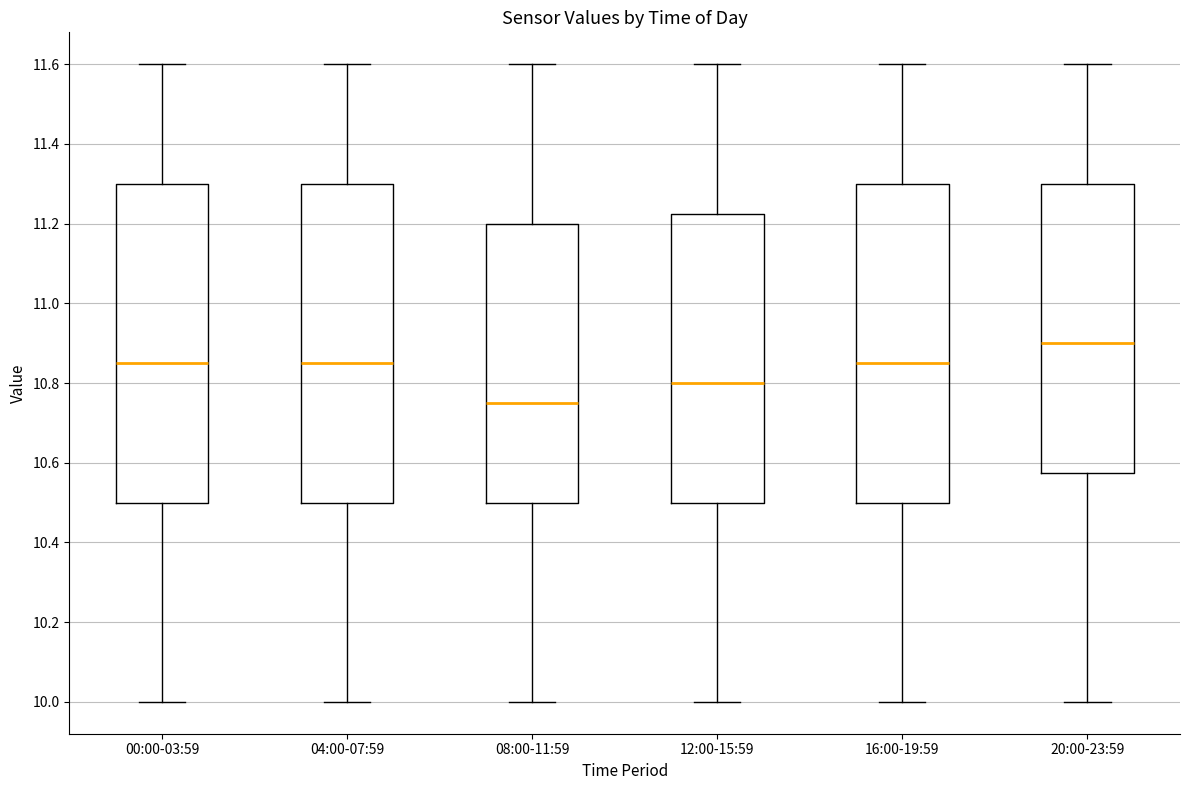

Which box has the highest median line?

20:00-23:59